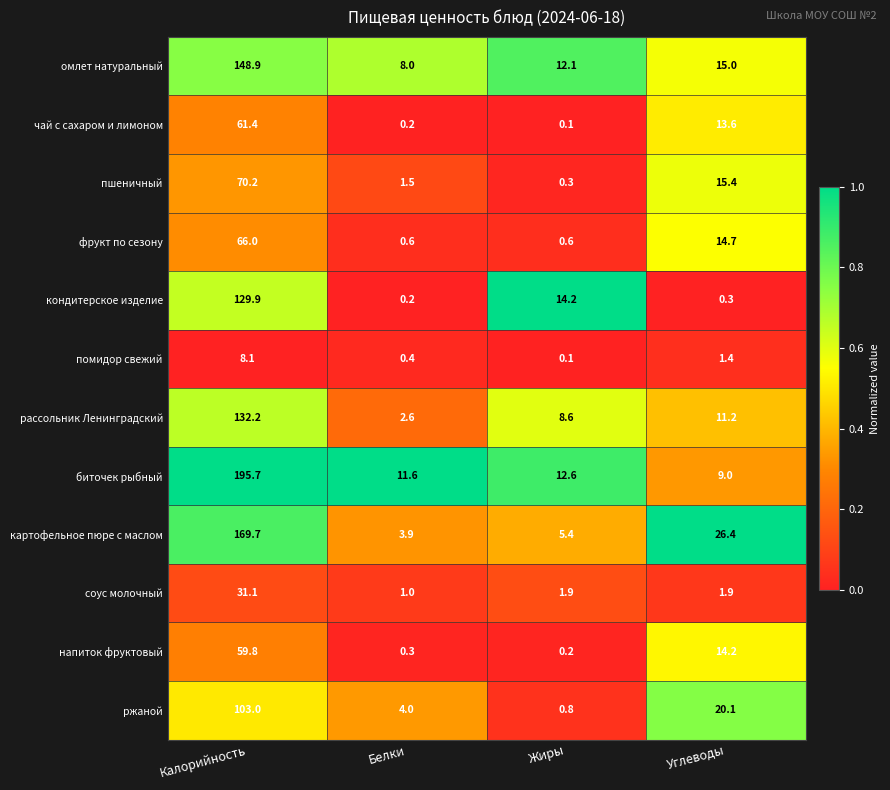

The кондитерское изделие series shows 0.2 at Белки. True or false?

True